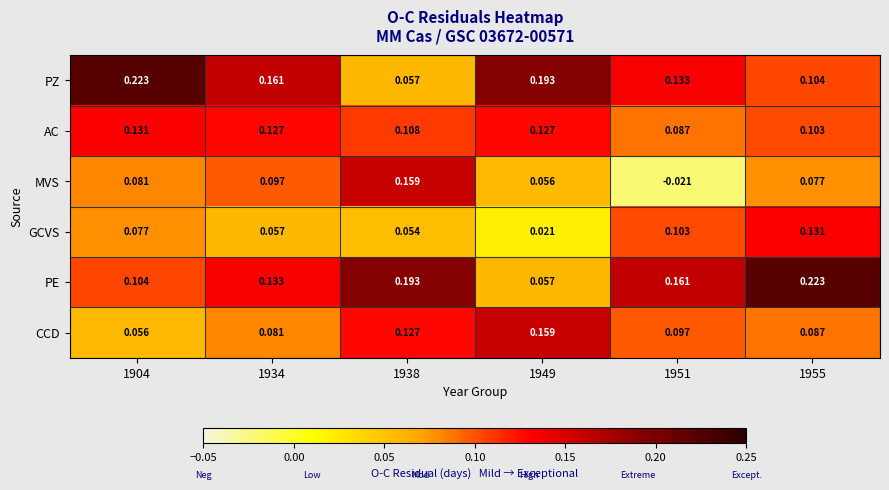

Is the value of CCD at 1938 greater than the value of PE at 1949?

Yes